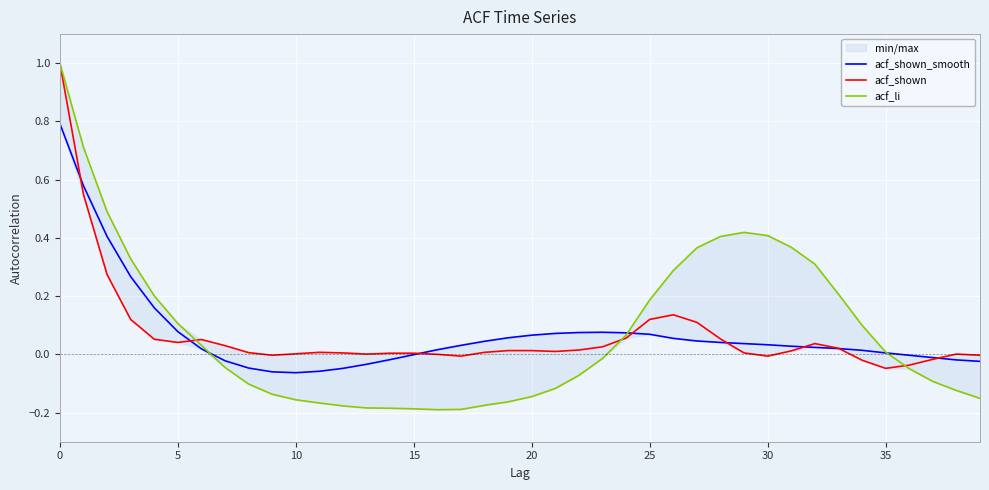

How many values in acf_li are above zero?

19